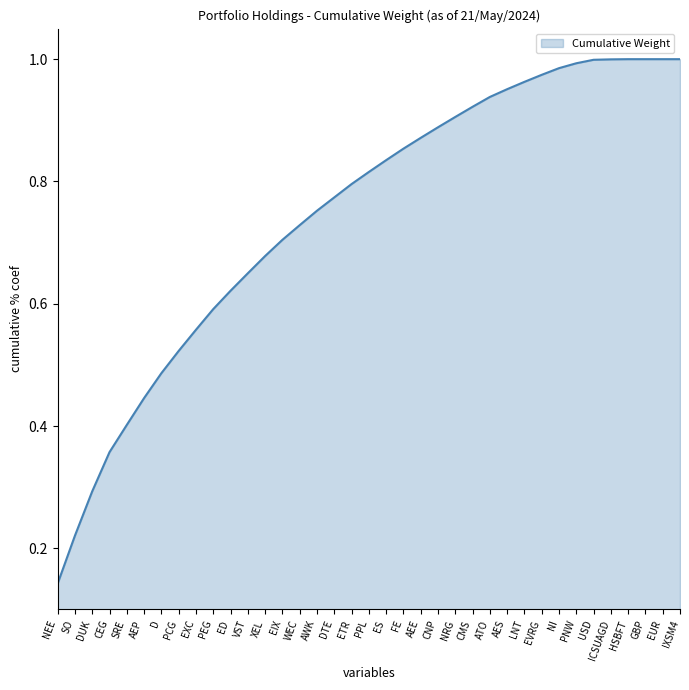

What position from the left is WEC?

15